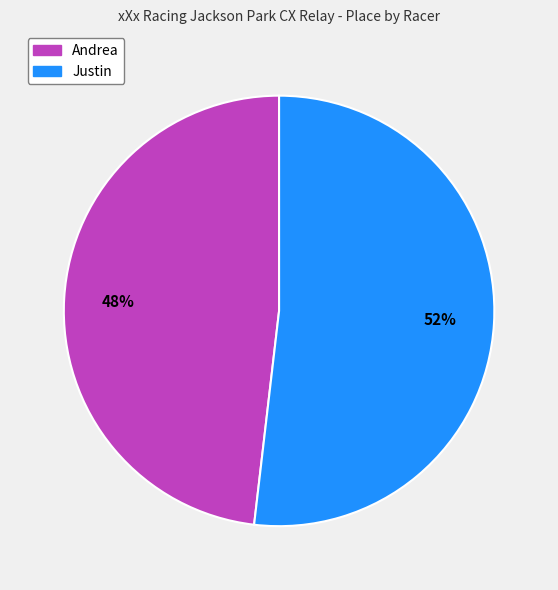

To the nearest percent, what percentage of the pie is Andrea?

48%